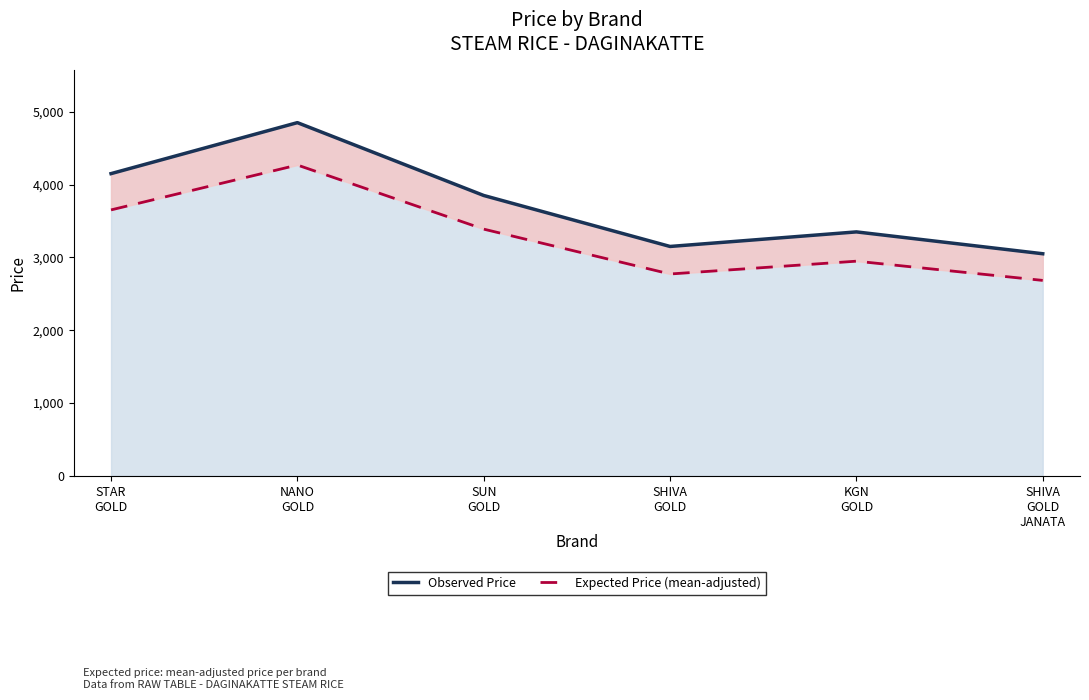

Which category has the lowest value in the Observed Price series?

SHIVA
GOLD
JANATA